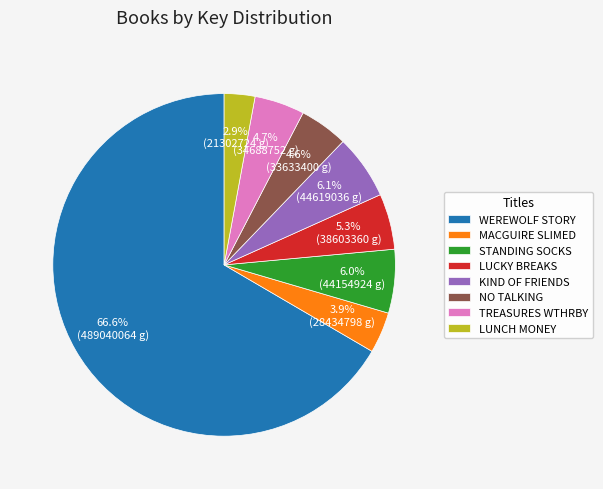

What is the majority slice?

WEREWOLF STORY